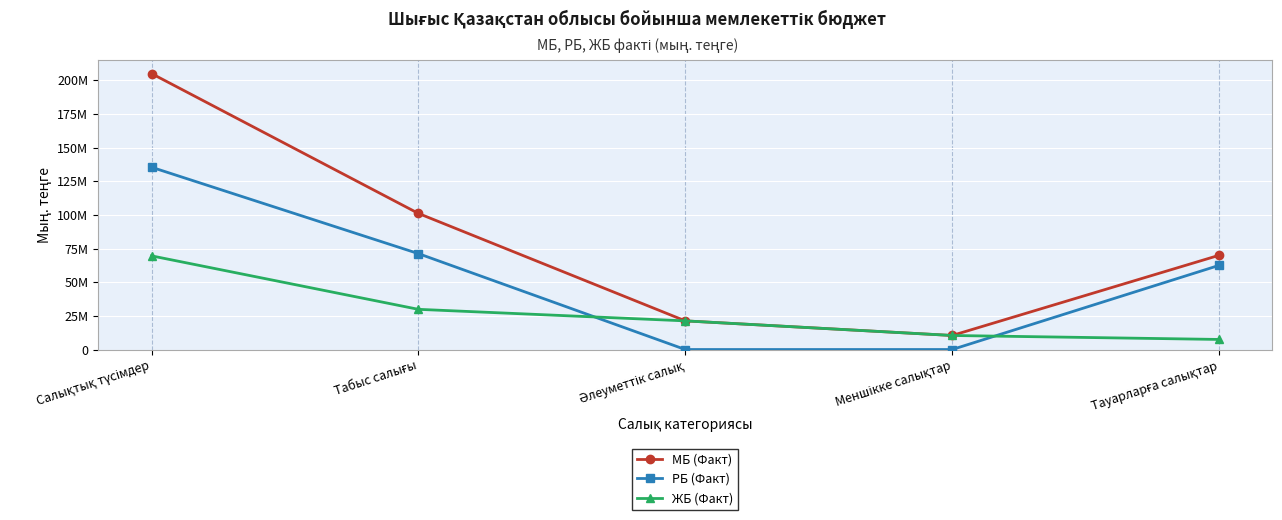

What position from the left is Салықтық түсімдер?

1